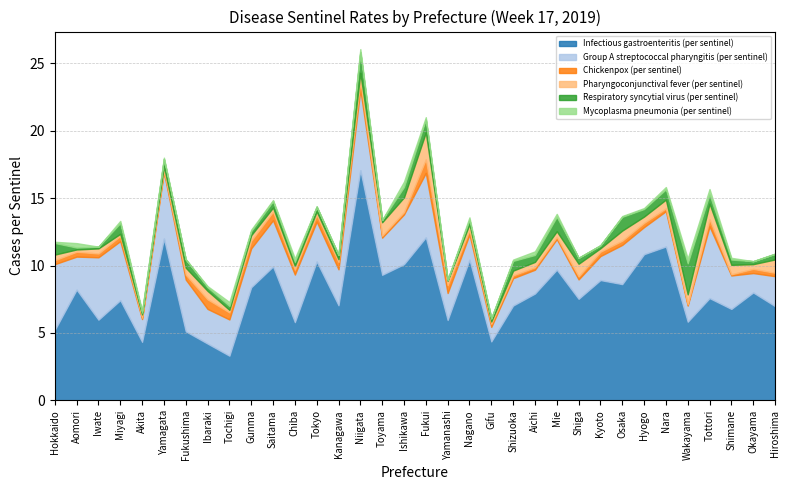

What is the value of the Mycoplasma pneumonia (per sentinel) point at the 10th from the left?

0.1